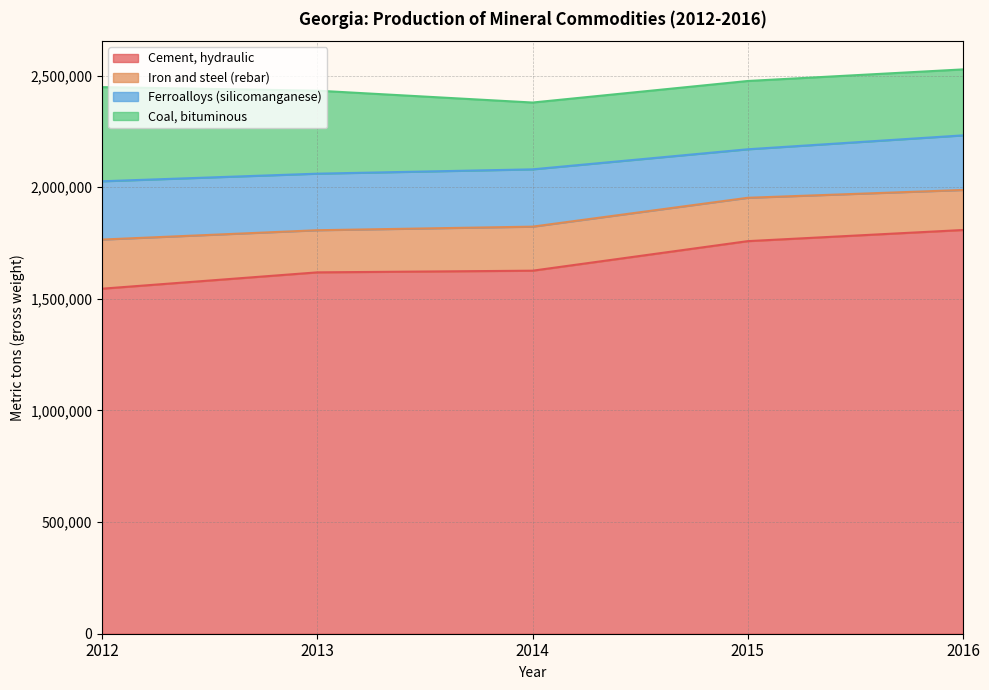

At which category does Ferroalloys (silicomanganese) reach its first local valley?

2013